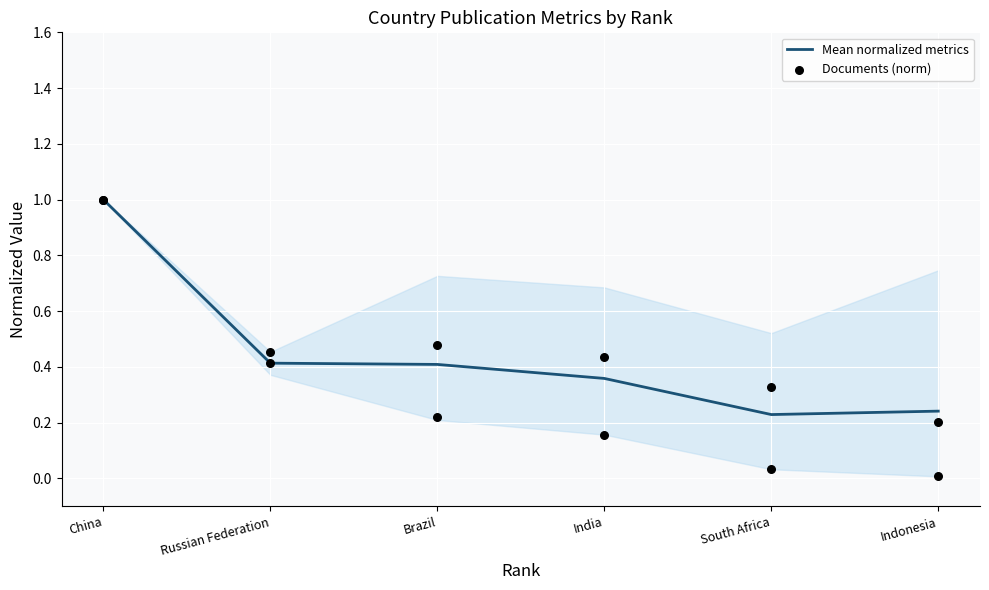

What are all the series names shown in the legend?

Mean normalized metrics, Documents (norm)